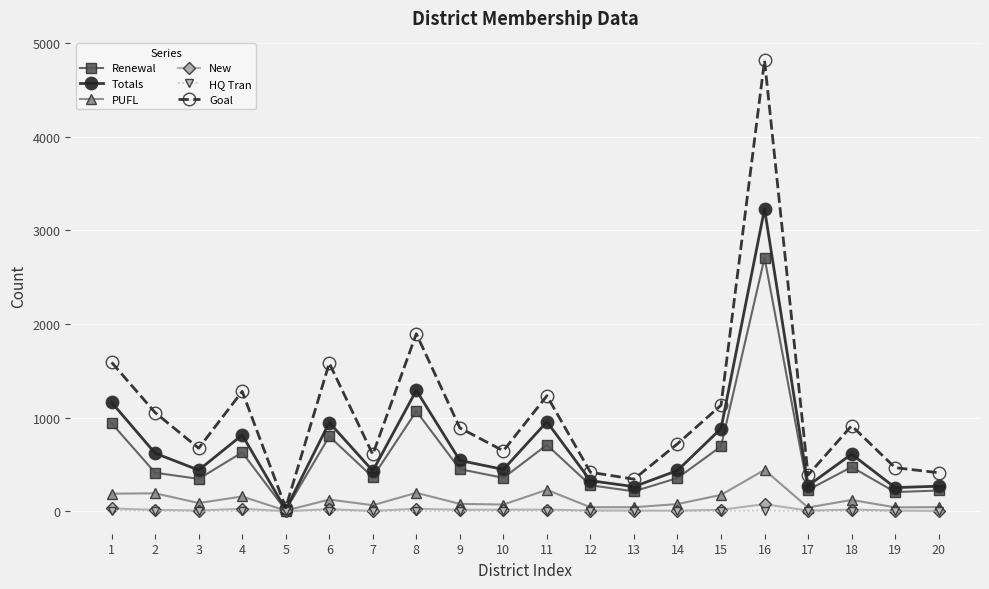

True or false: Totals has more than 2 interior local peaks.

True